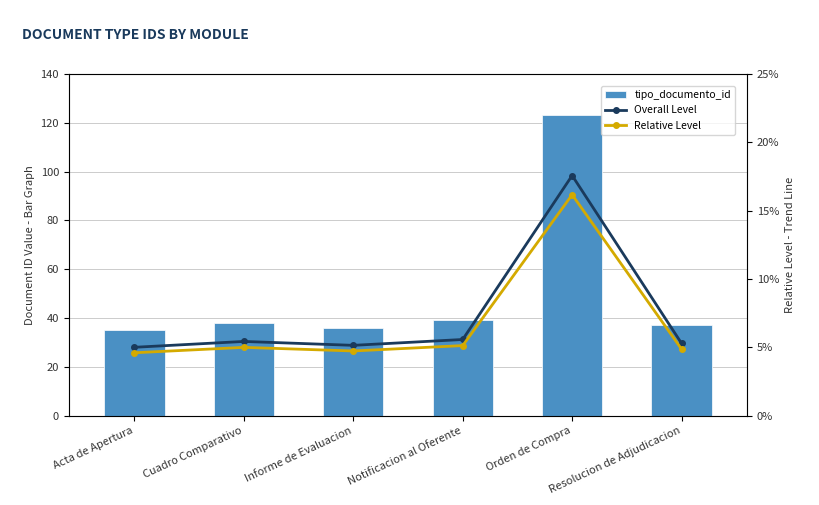

What is the spread (max minus min) of values at Informe de Evaluacion?

31.3